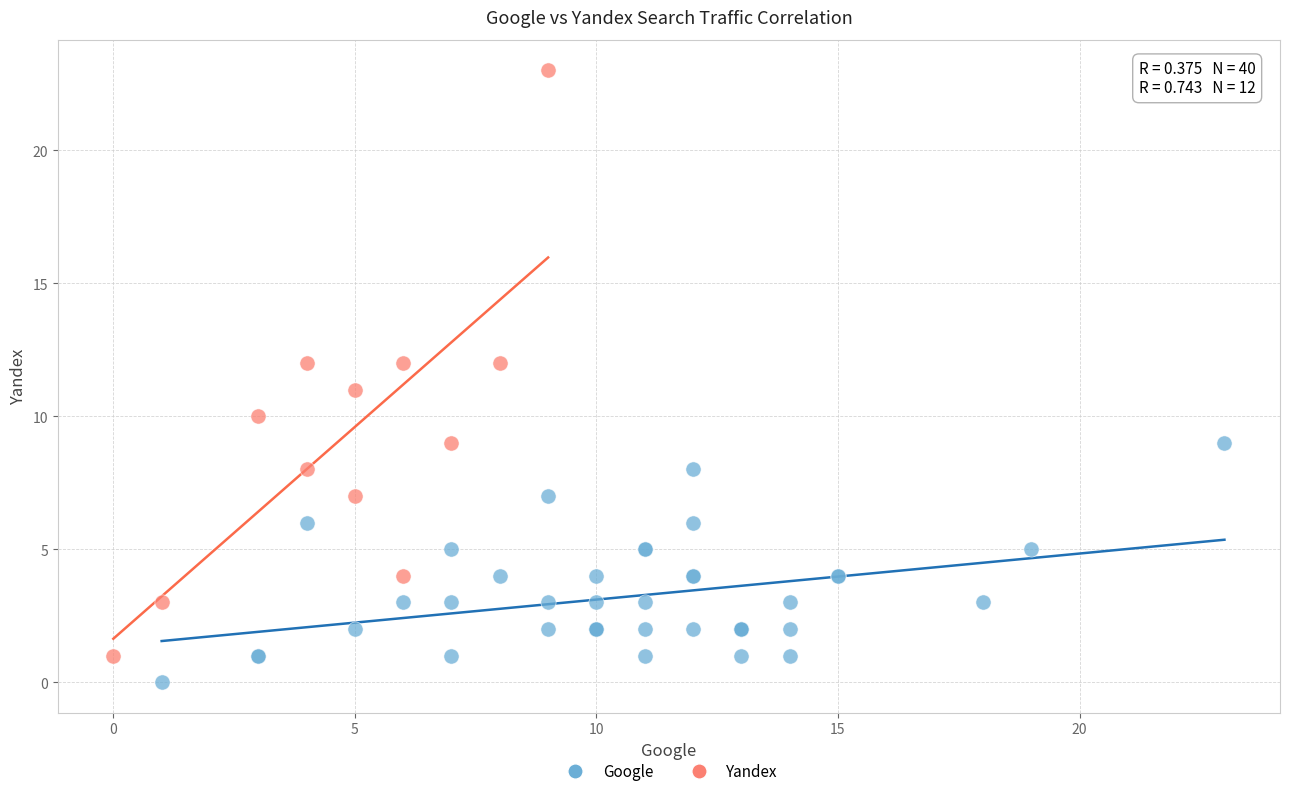

Which series has the largest Y range (max minus min)?

Yandex